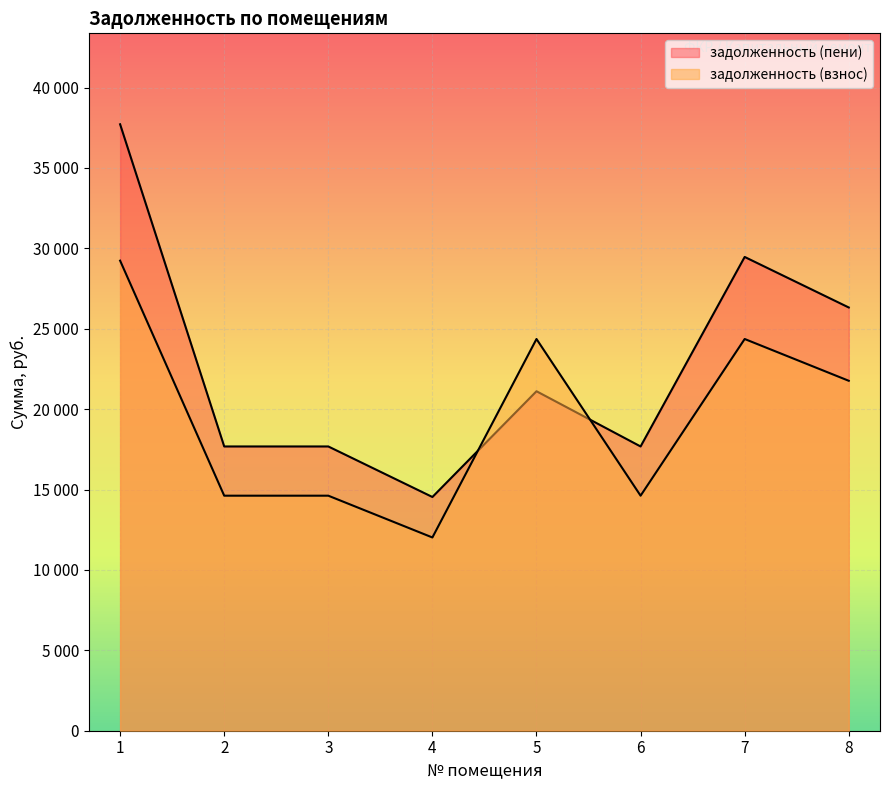

Which category has the highest value in the задолженность (пени) series?

1